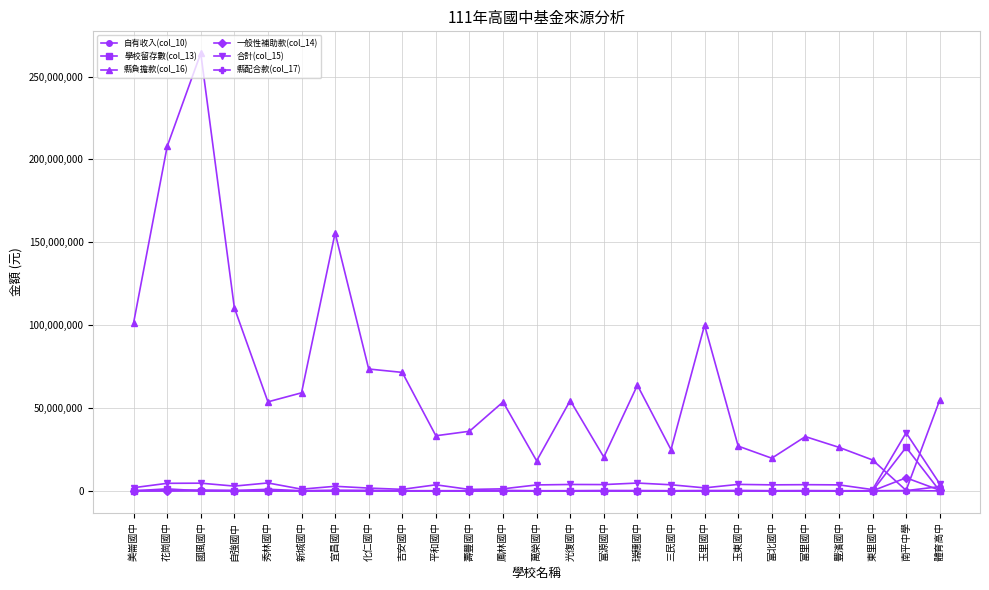

Does the chart display data point markers on the line(s)?

Yes